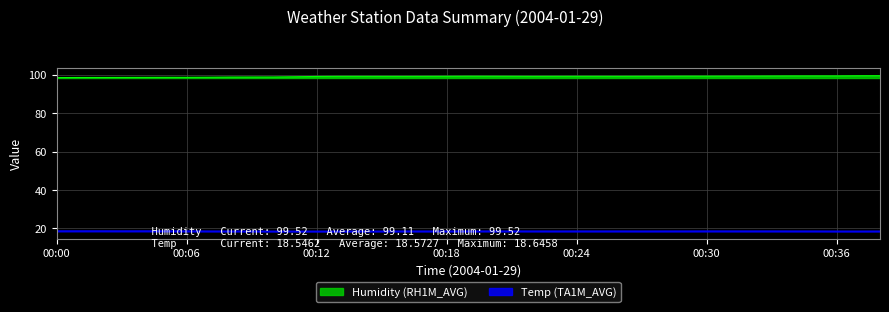

Rank the series by their average value, from highest to lowest.

Humidity (RH1M_AVG), Temp (TA1M_AVG)